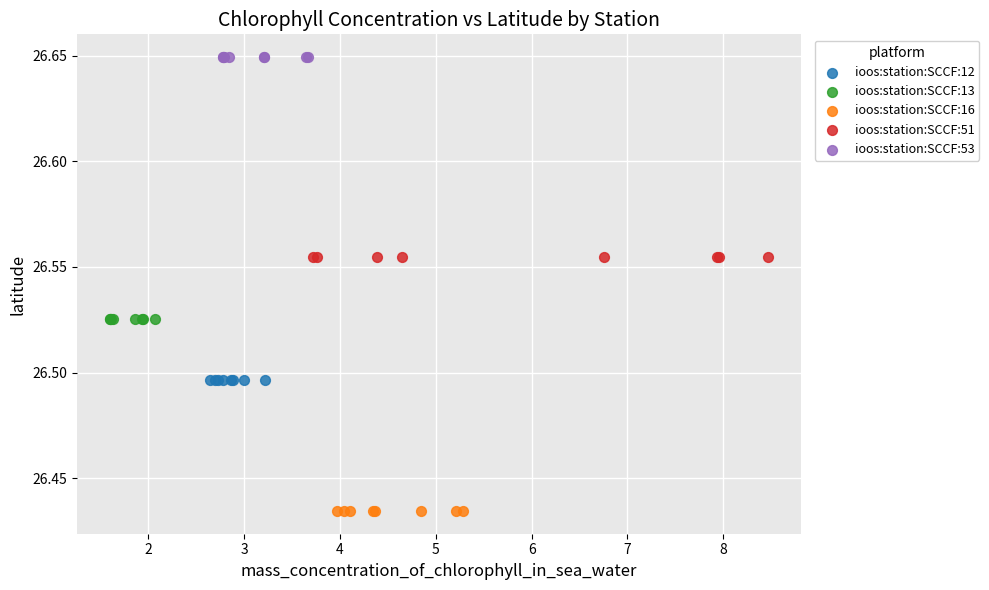

Which series contains the highest Y value?

ioos:station:SCCF:53